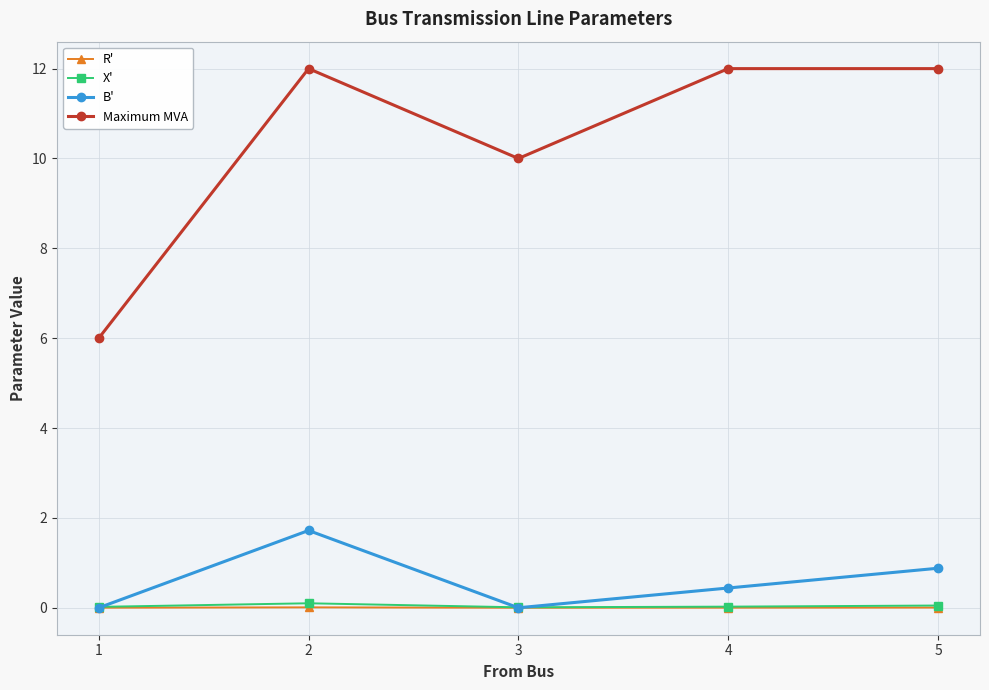

Which series changed the most between 2 and 4?

B'